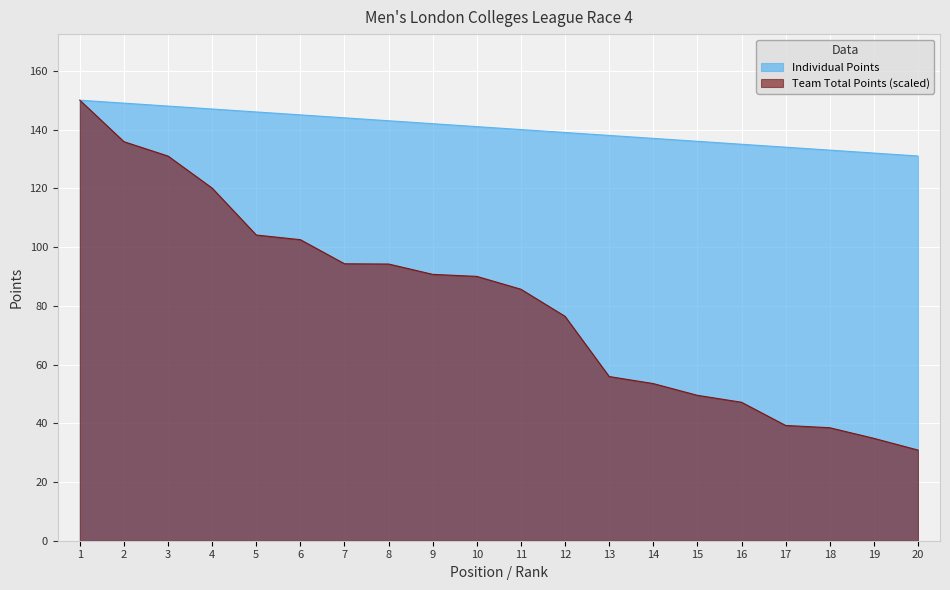

The Team Total Points series shows 24.5 at 15. True or false?

False